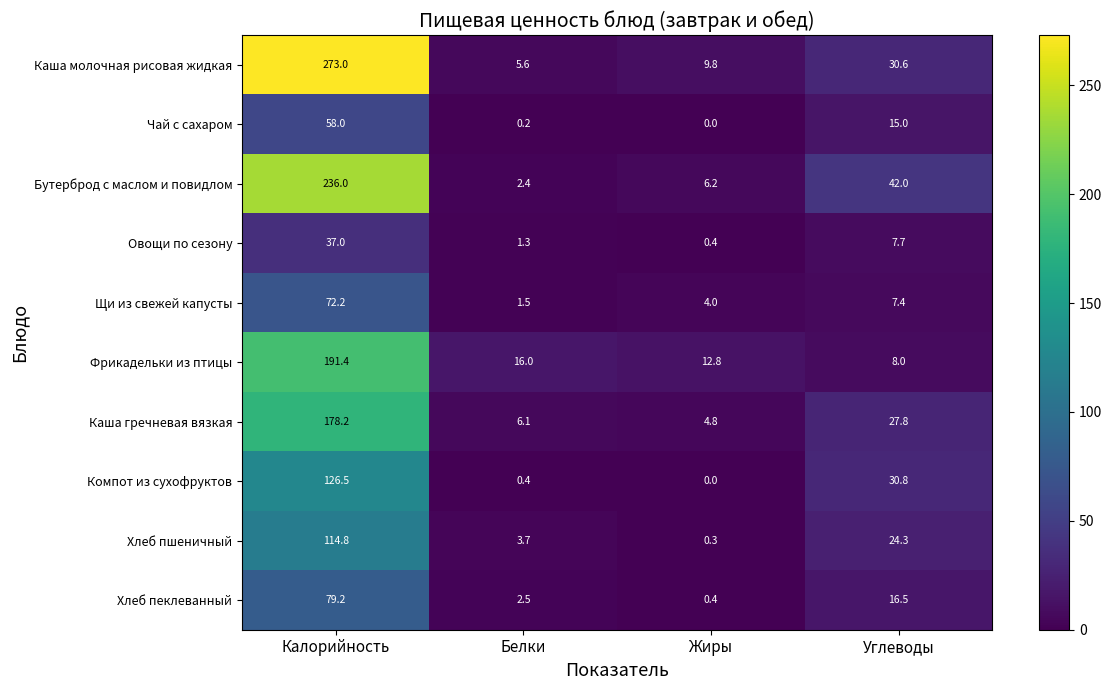

At which label does Фрикадельки из птицы first exceed 16?

Калорийность